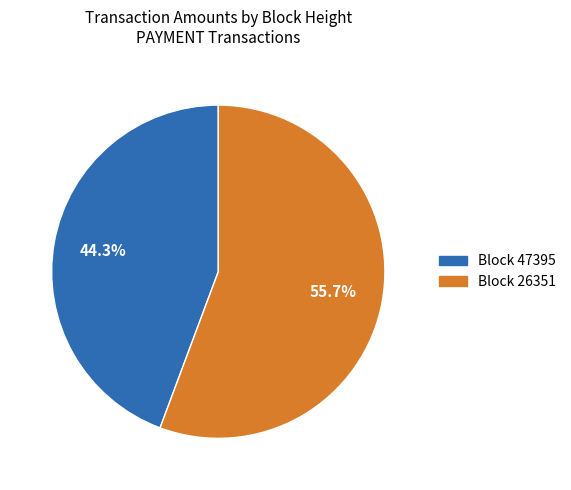

Combined, what portion of the pie is Block 47395 and Block 26351?

100.0%